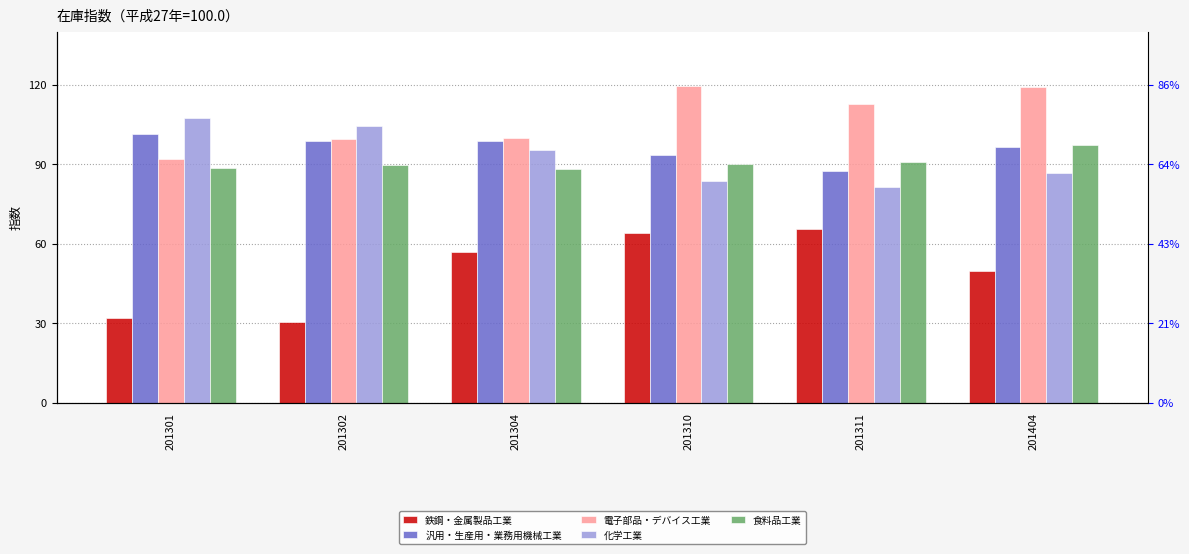

Reading left to right, transcribe all the data shown in this chart.

鉄鋼・金属製品工業: 32.1	30.6	57.0	63.9	65.6	49.7
汎用・生産用・業務用機械工業: 101.4	98.8	98.9	93.6	87.6	96.4
電子部品・デバイス工業: 92.1	99.5	100.0	119.7	112.6	119.3
化学工業: 107.4	104.3	95.4	83.6	81.4	86.8
食料品工業: 88.4	89.6	88.1	90.1	90.7	97.2